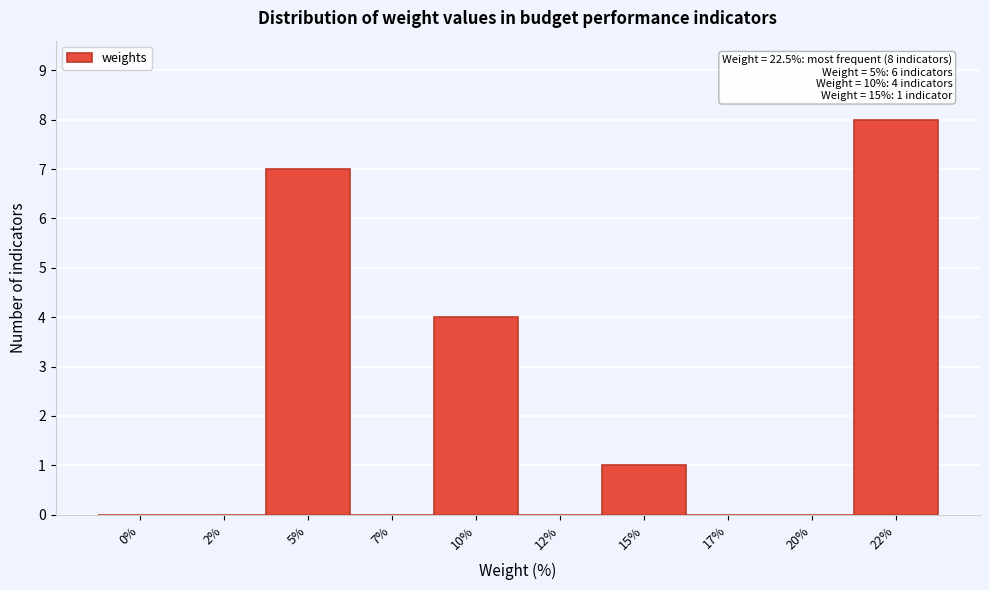

Reading left to right, extract all data points from this chart.

0%=0	2%=0	5%=7	7%=0	10%=4	12%=0	15%=1	17%=0	20%=0	22%=8